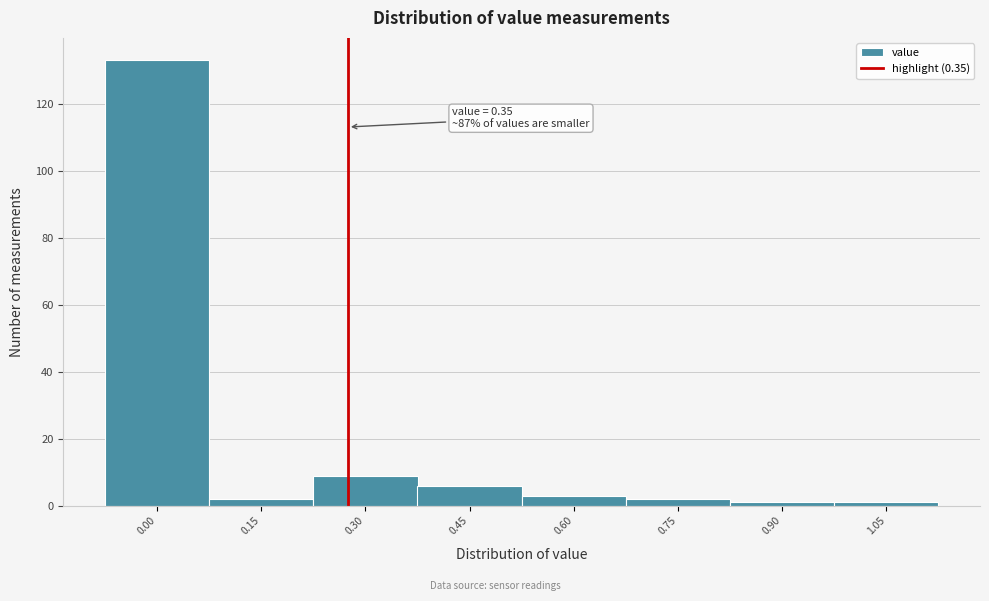

Reading right to left, list all the values displayed in this chart.

1	1	2	3	6	9	2	133